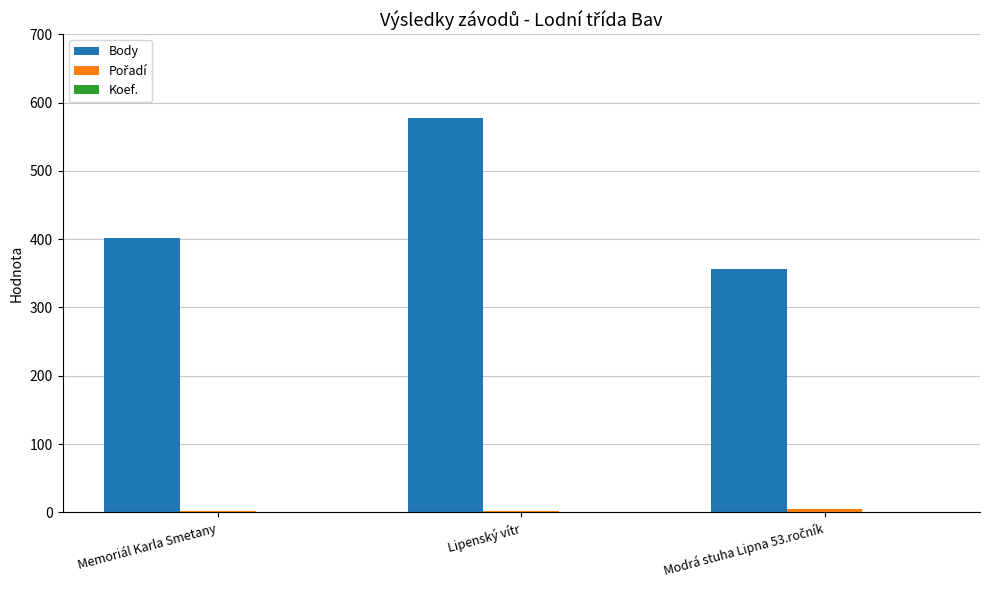

Is it true that Body equals 853 at Lipenský vítr?

False